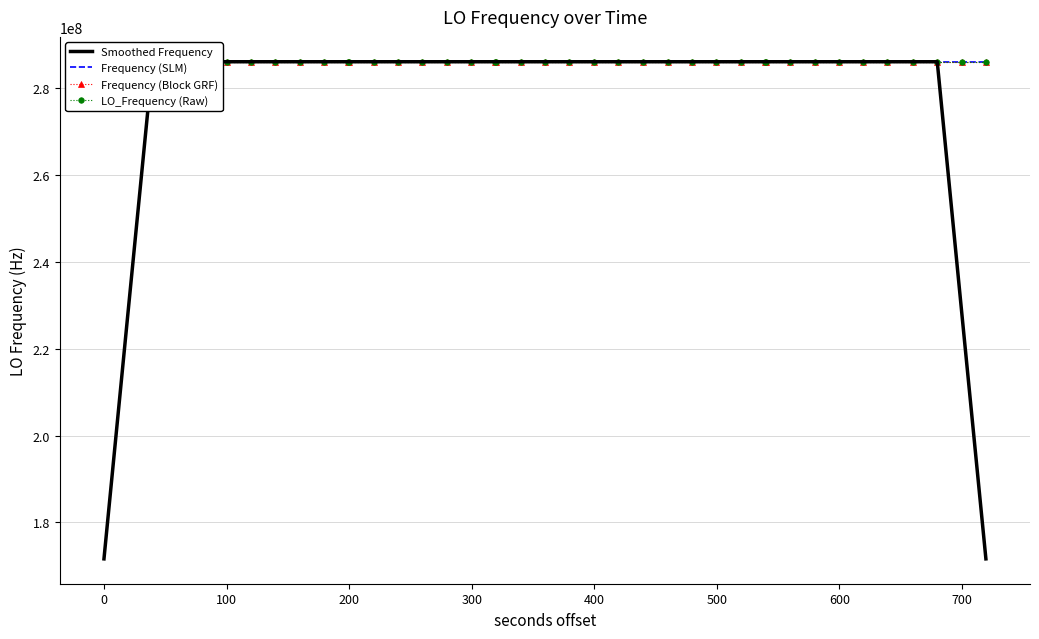

Which series has the widest spread of values?

Smoothed Frequency